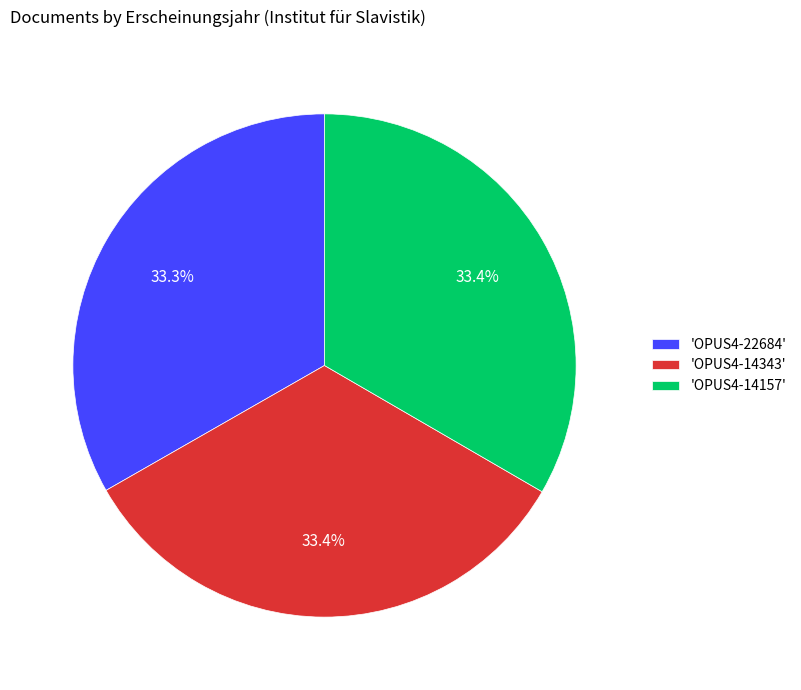

Count the number of slices in the pie.

3